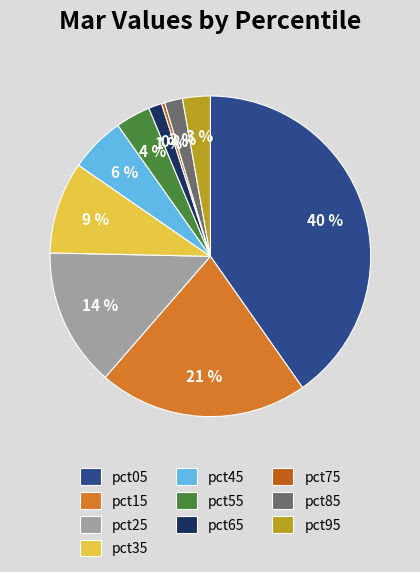

Is it true that pct65 is 11% of the pie?

False